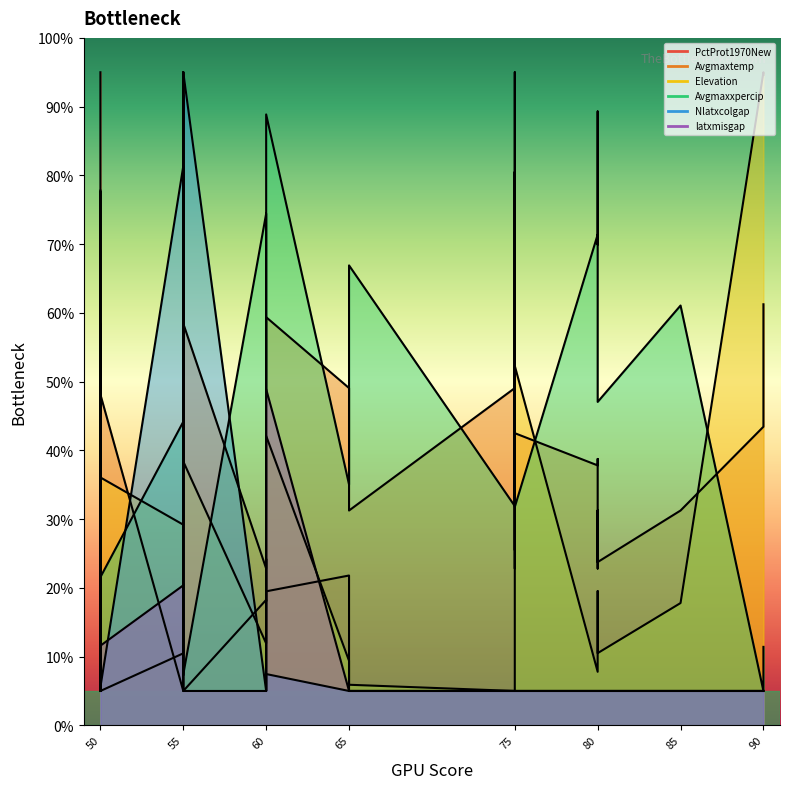

In Elevation, how many points are higher than both neighbors (excluding endpoints)?

9